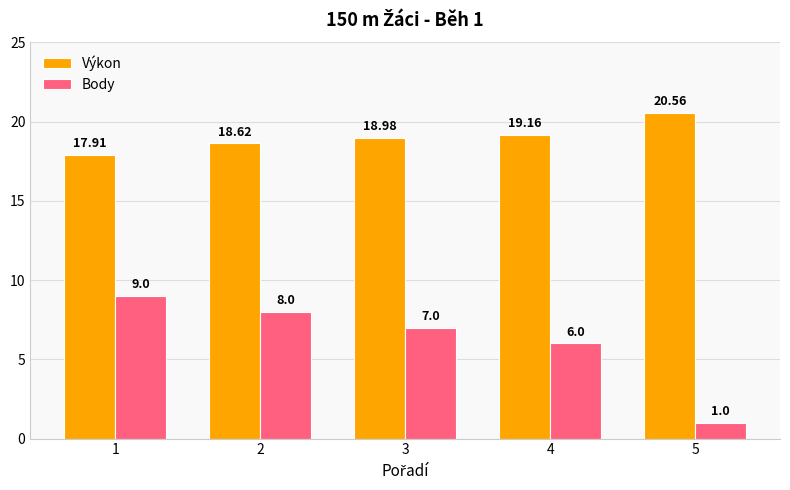

The Výkon series shows 17.9 at 1. True or false?

True